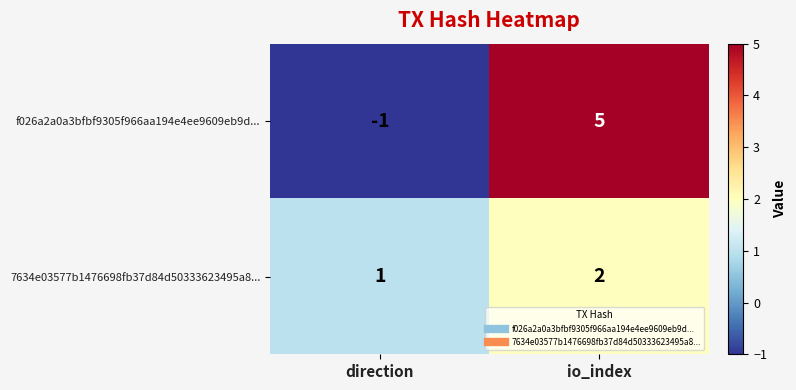

Between direction and io_index, which series saw the biggest shift?

f026a2a0a3bfbf9305f966aa194e4ee9609eb9d...